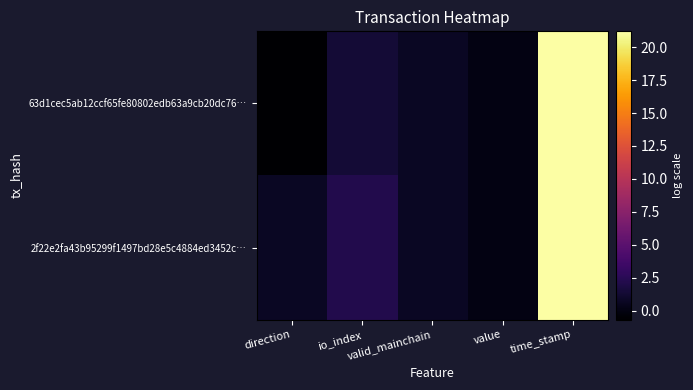

What is the minimum value shown in the chart?

-0.7